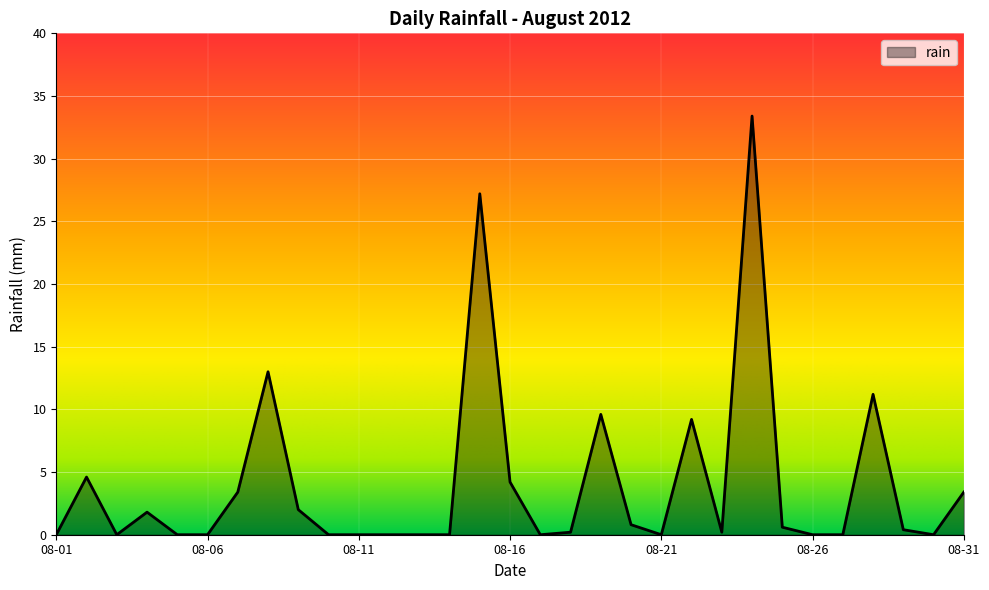

What is the greatest value displayed?

33.4